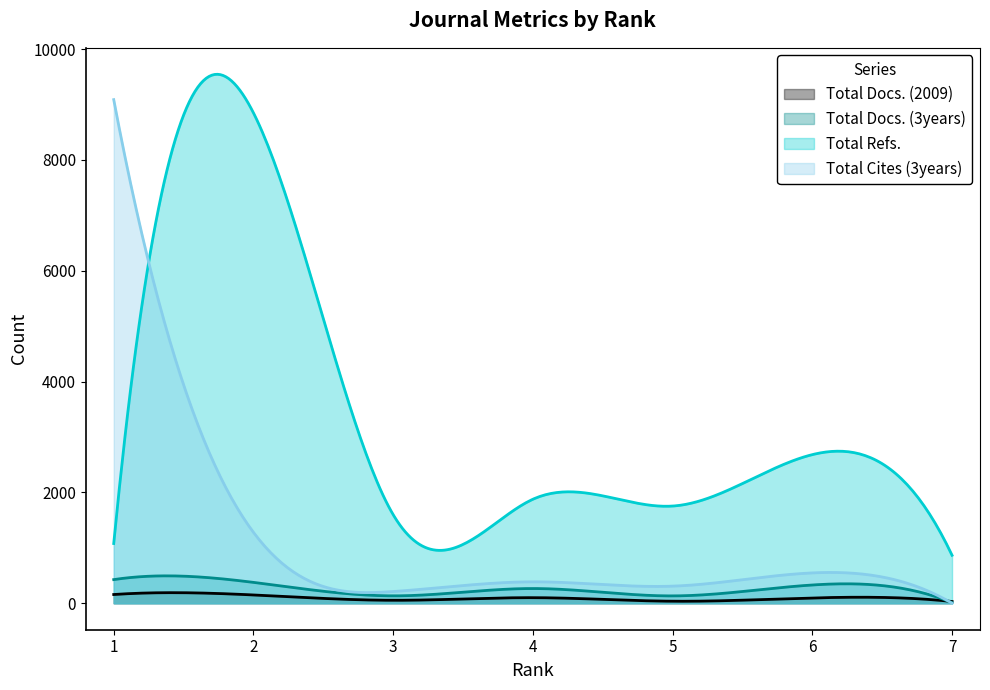

Is the value of Total Cites (3years) at 7 greater than the value of Total Docs. (3years) at 6?

No